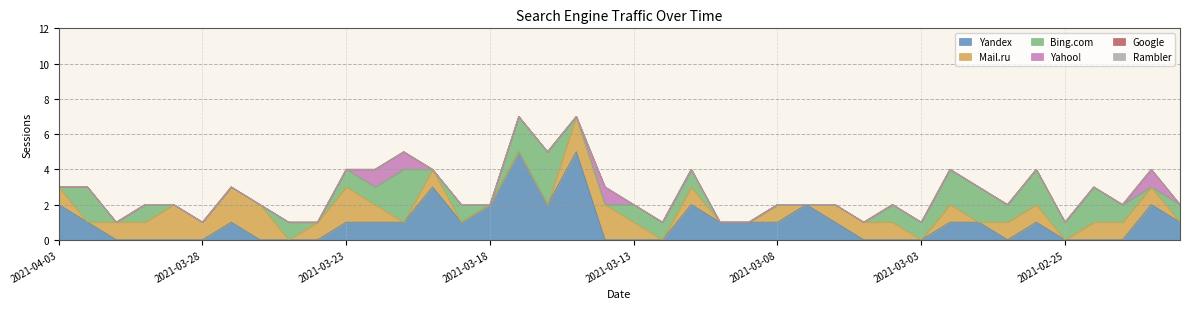

How many lines are shown in the chart?

6